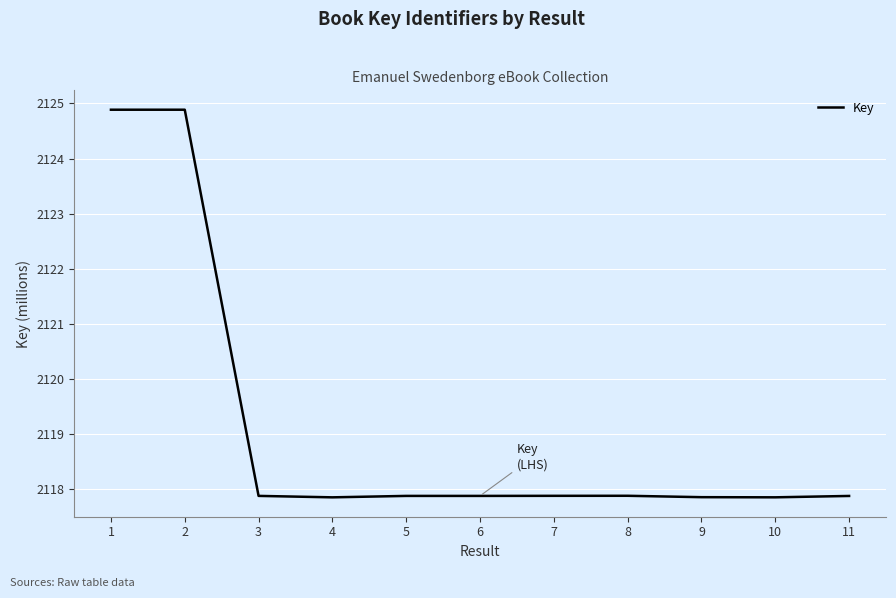

What is the maximum value shown in the chart?

2124.9